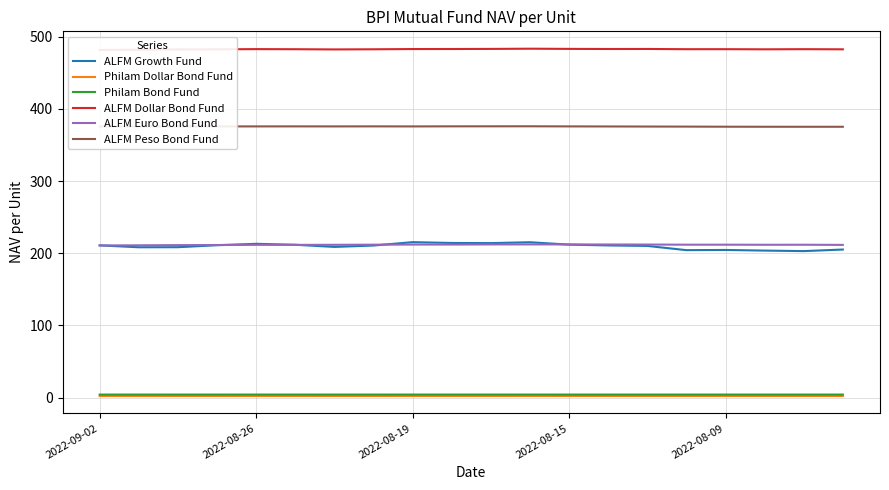

The ALFM Euro Bond Fund series shows 334.2 at 2022-08-19. True or false?

False